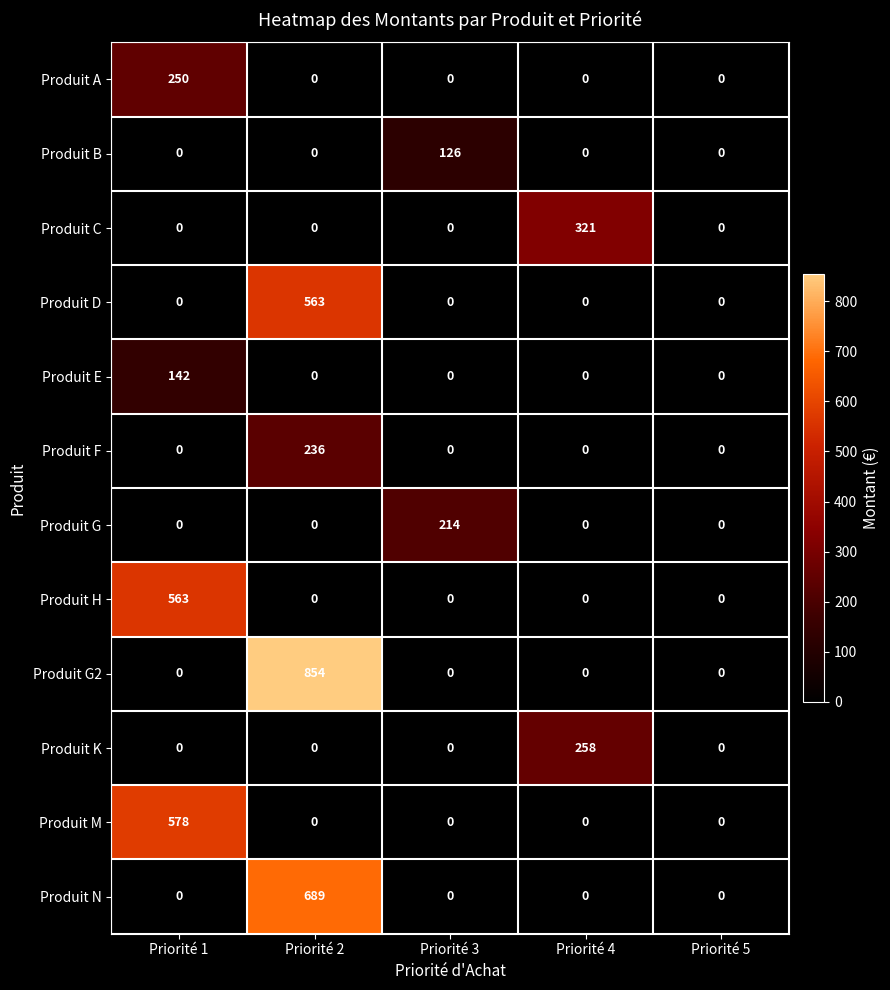

Is it true that Produit N equals 428 at Priorité 3?

False